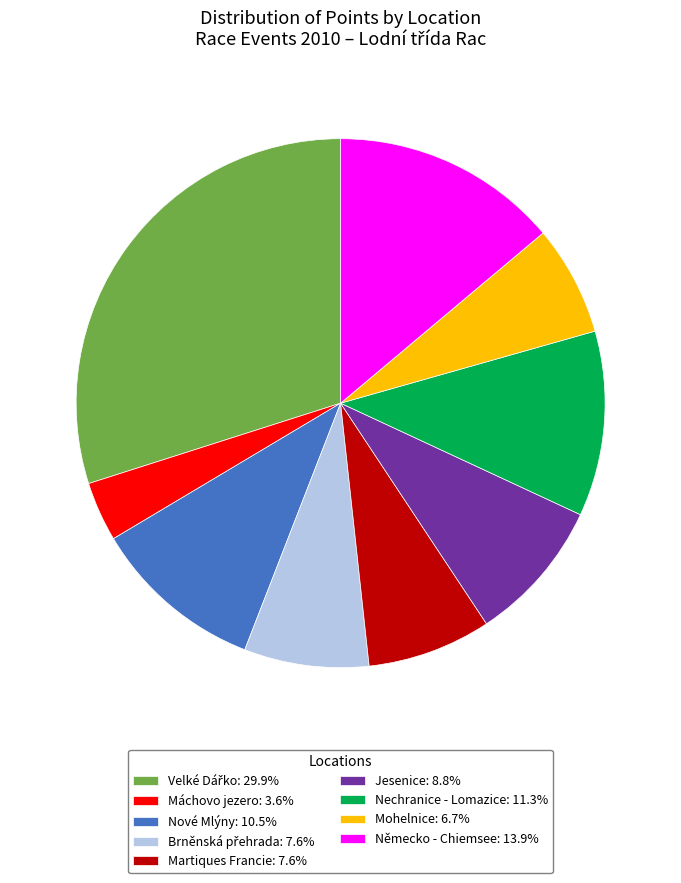

What is the ratio of the value at Nechranice - Lomazice: 11.3% to the value at Martiques Francie: 7.6%?

1.5